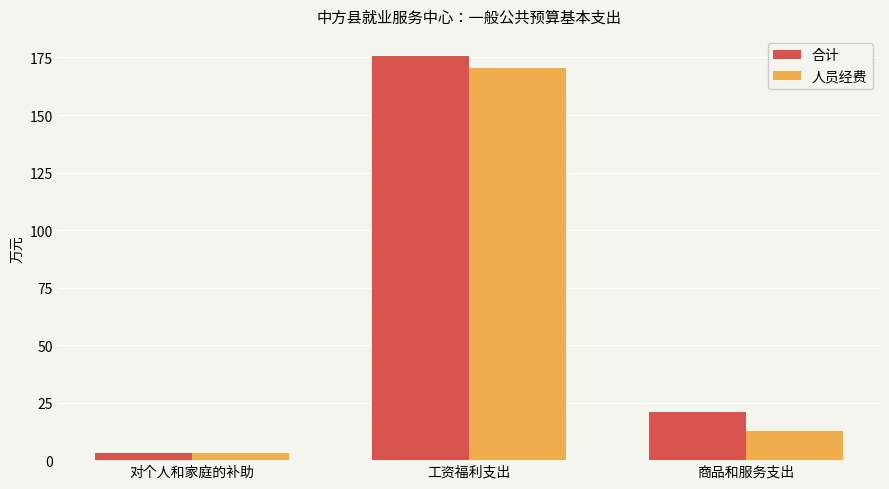

What is the label of the 2nd bar from the left?

工资福利支出